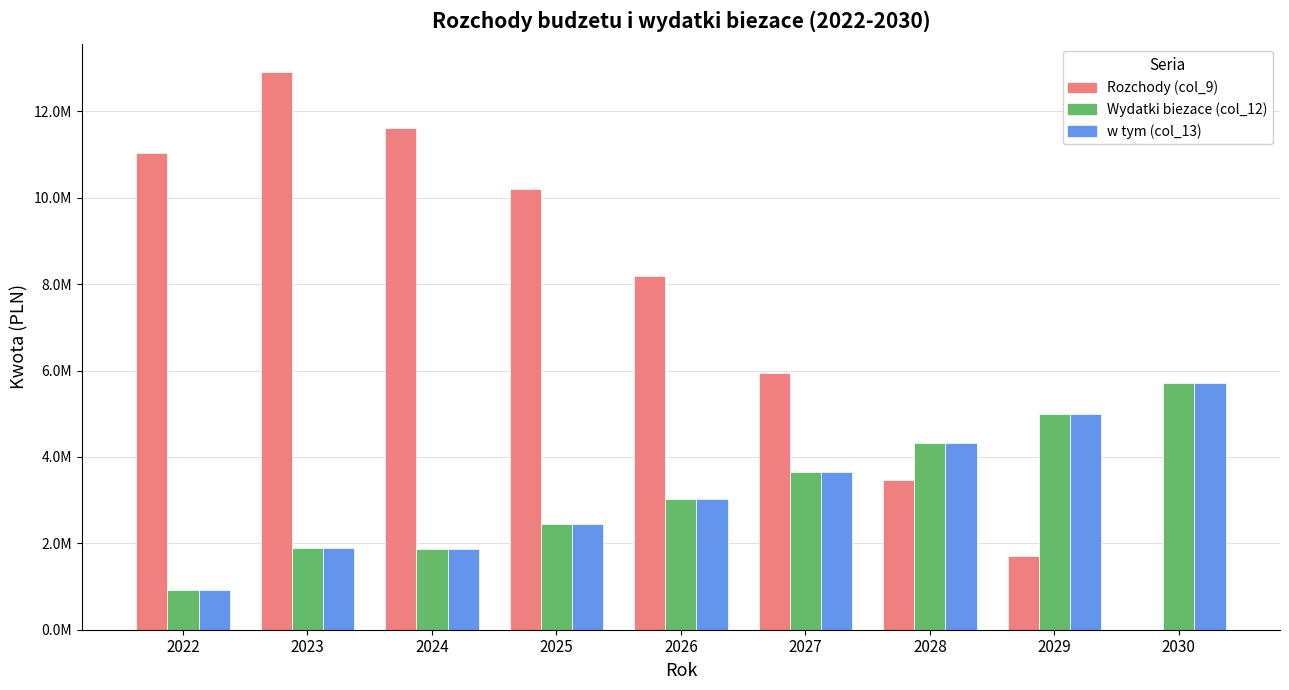

Is it true that Wydatki biezace (col_12) equals 1542845.2 at 2026?

False